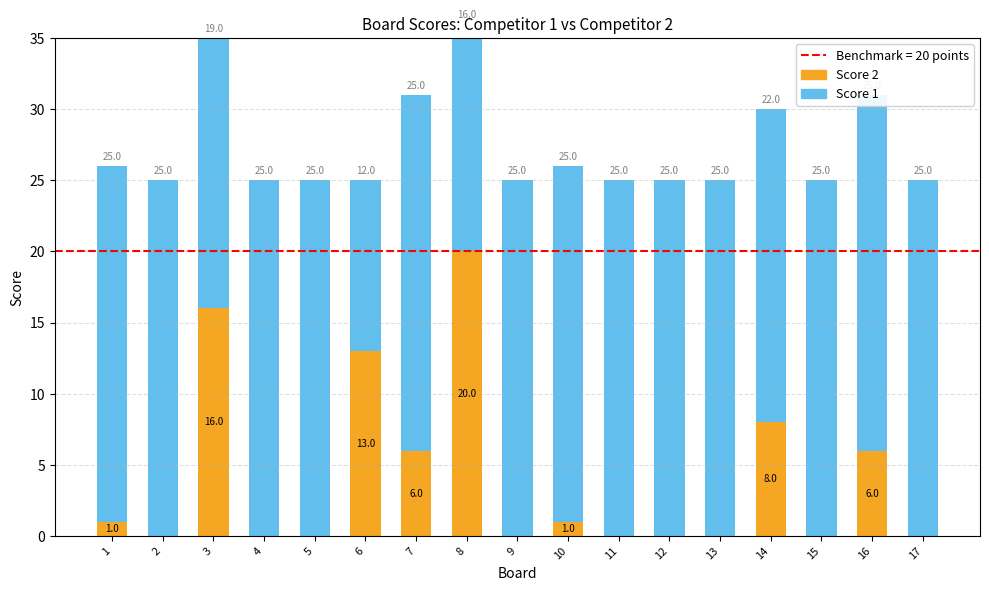

Is it true that Score 1 equals 17 at 4?

False